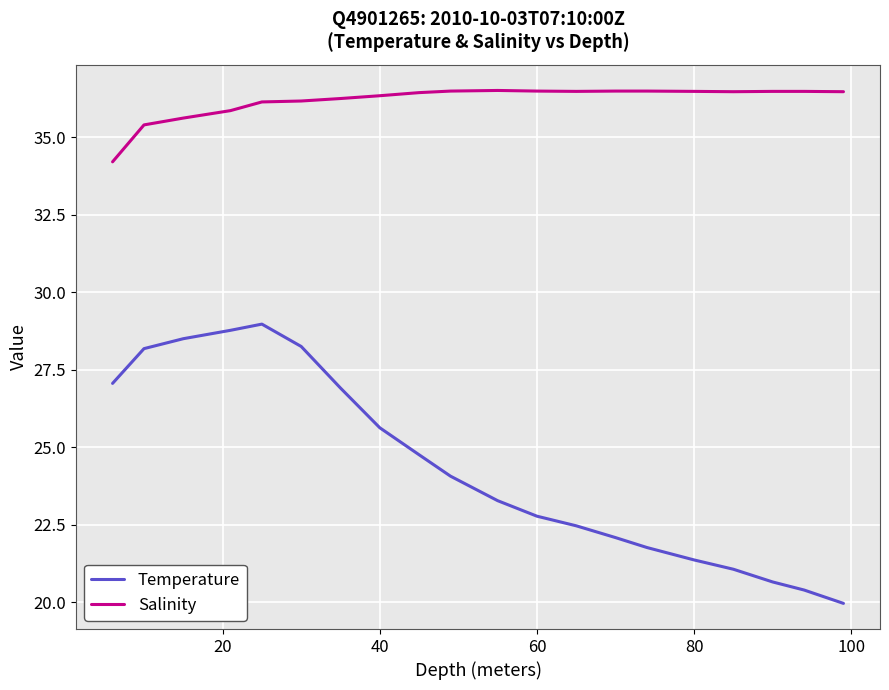

Which series has the widest spread of values?

Temperature